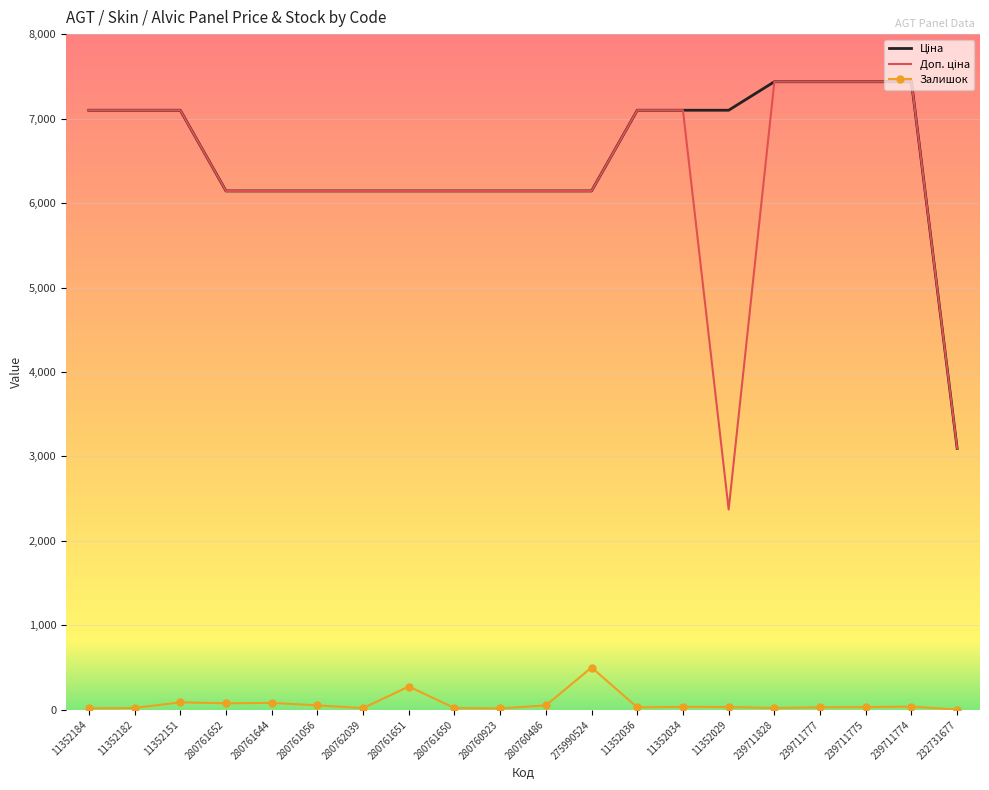

What is the maximum value shown in the chart?

7436.2